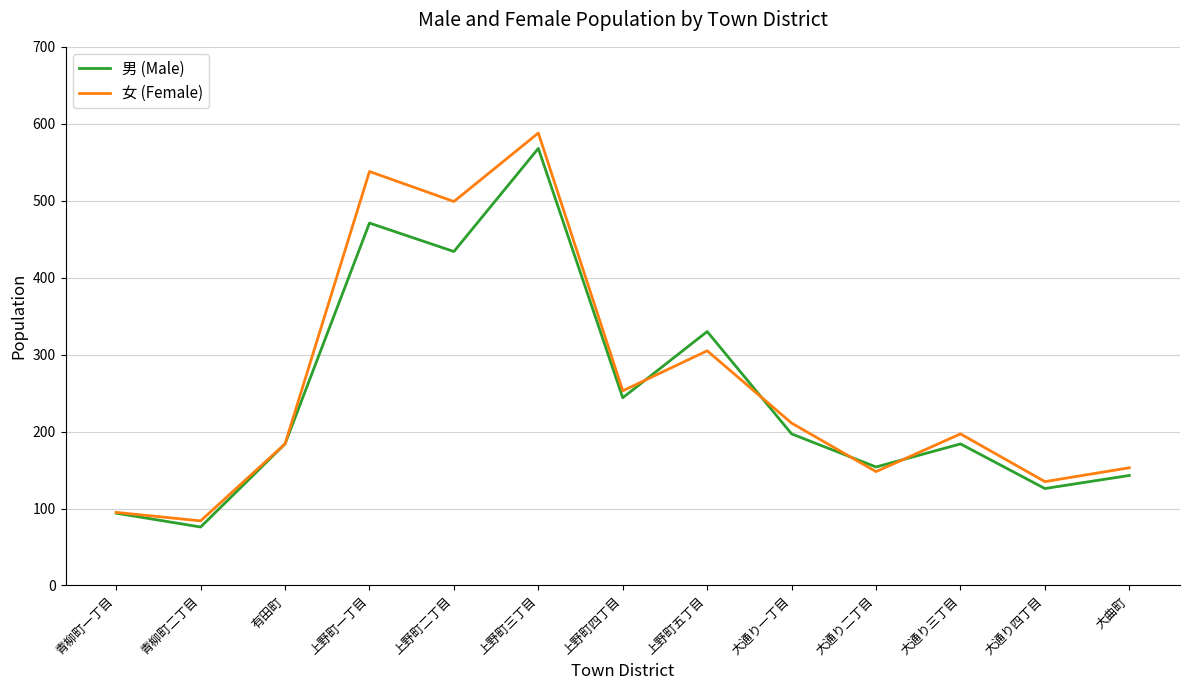

At which category is the sum across all series the highest?

上野町三丁目